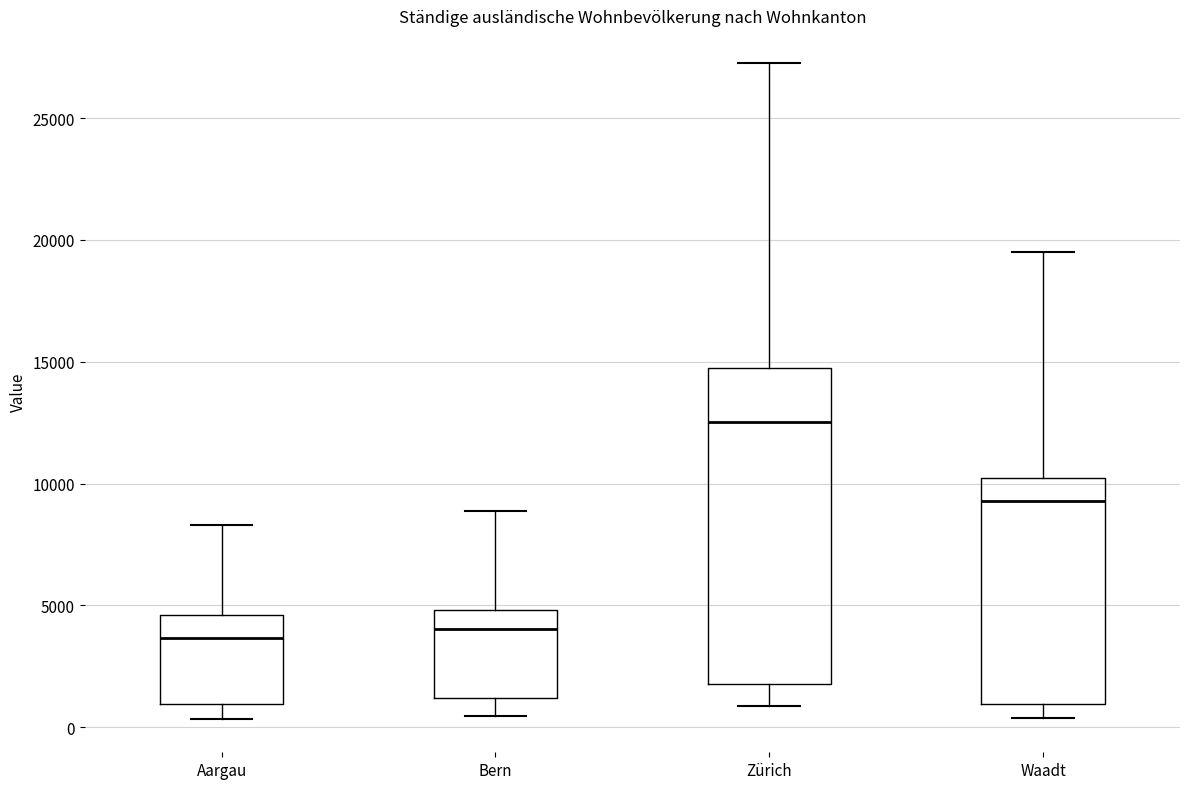

Where does the median line of the box for Waadt sit on the y-axis? The values are not printed on the chart, so give them approximately, as read against the axis.

9500